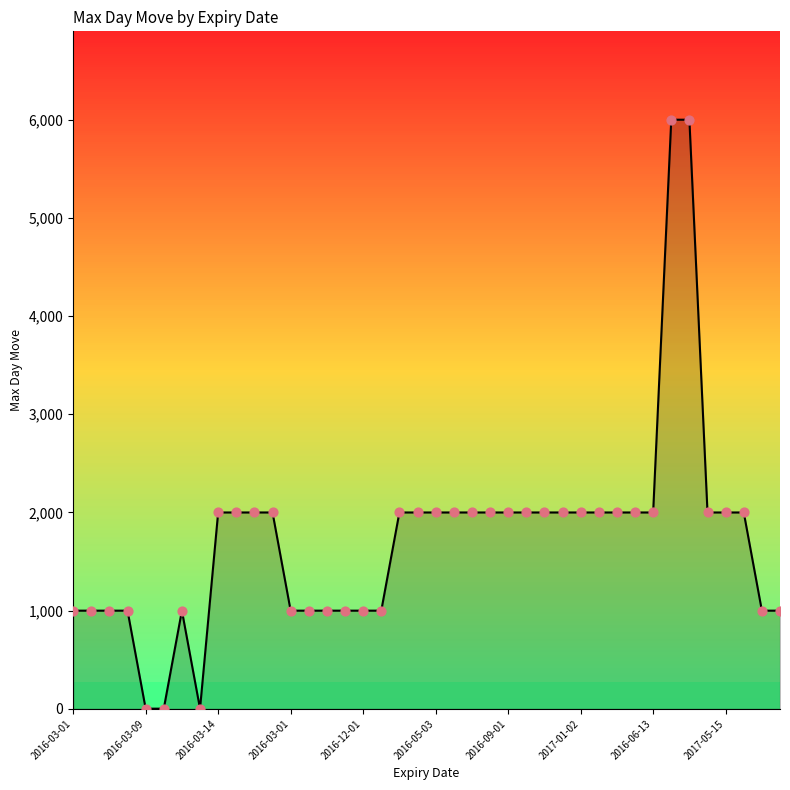

What is the greatest value displayed?

6000